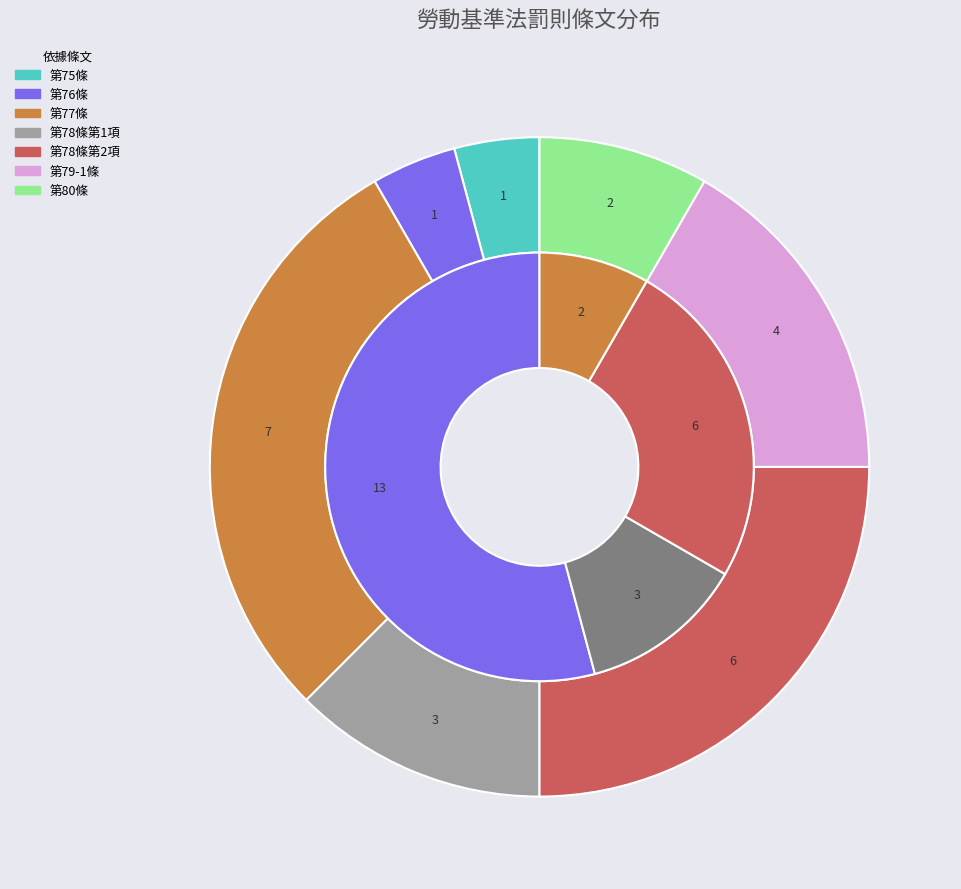

Does 第78條第1項 represent more than half of the total?

No